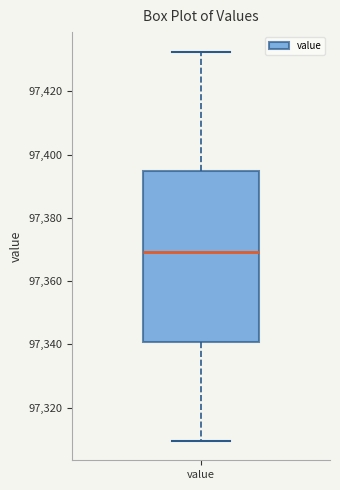

Read this box plot against the y-axis: the position of the median line, the range covered by the box, and the ends of both whiskers. The values are not printed on the chart, so give them approximately, as read against the axis.

median 97370, box 97340 to 97394, whiskers 97310 to 97432